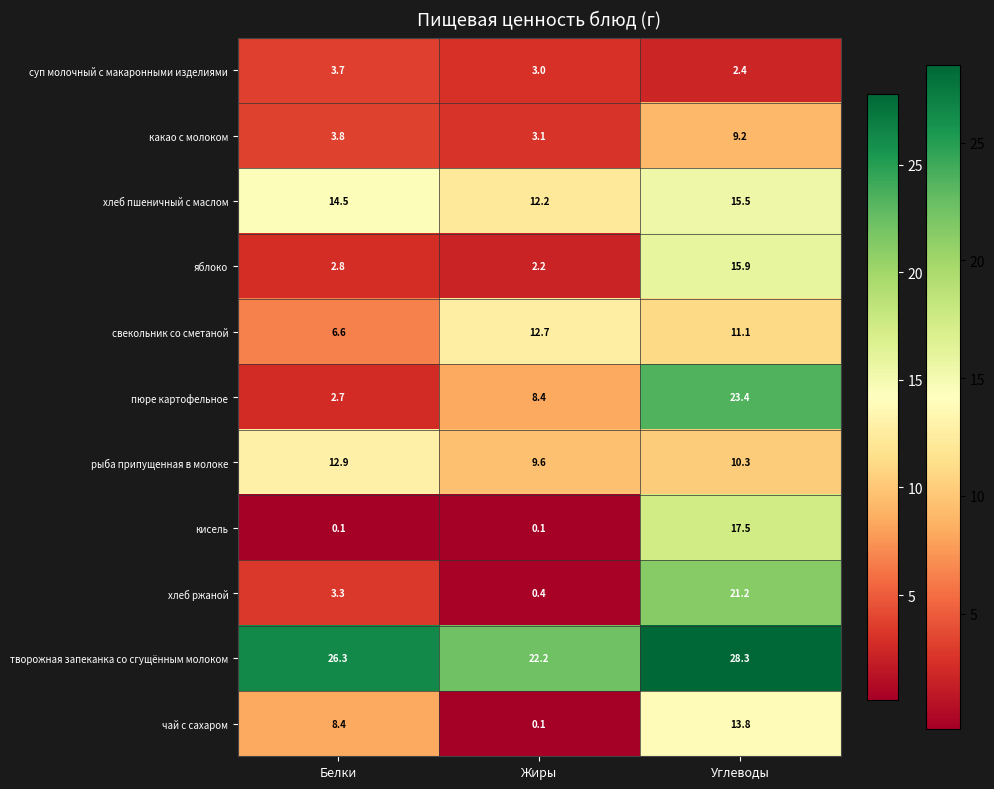

Which series changed the most between Жиры and Углеводы?

хлеб ржаной